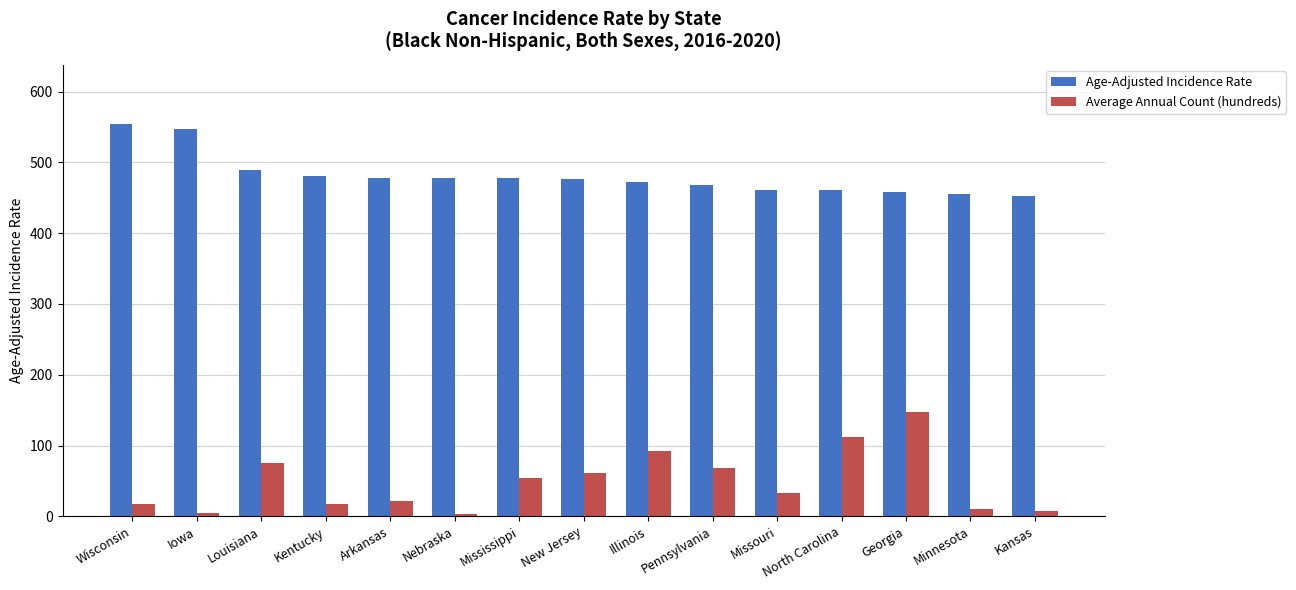

True or false: Age-Adjusted Incidence Rate has a value of 782.7 at Pennsylvania.

False